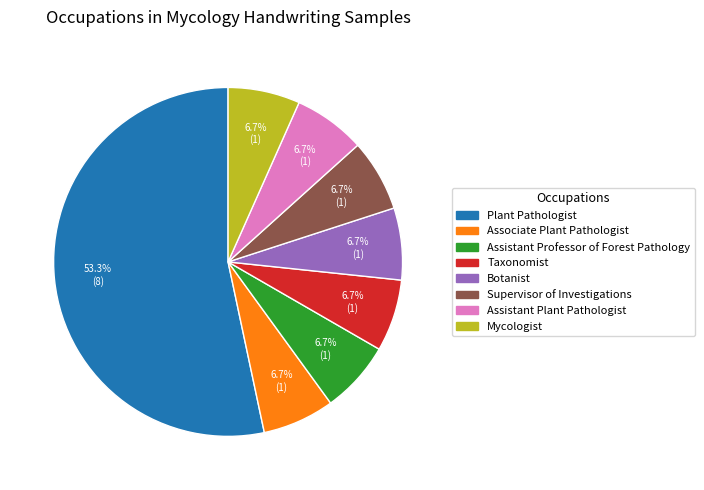

Which has a higher value, Associate Plant Pathologist or Plant Pathologist?

Plant Pathologist